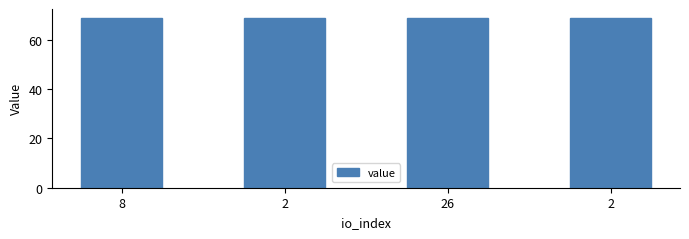

Does the chart contain any negative values?

No